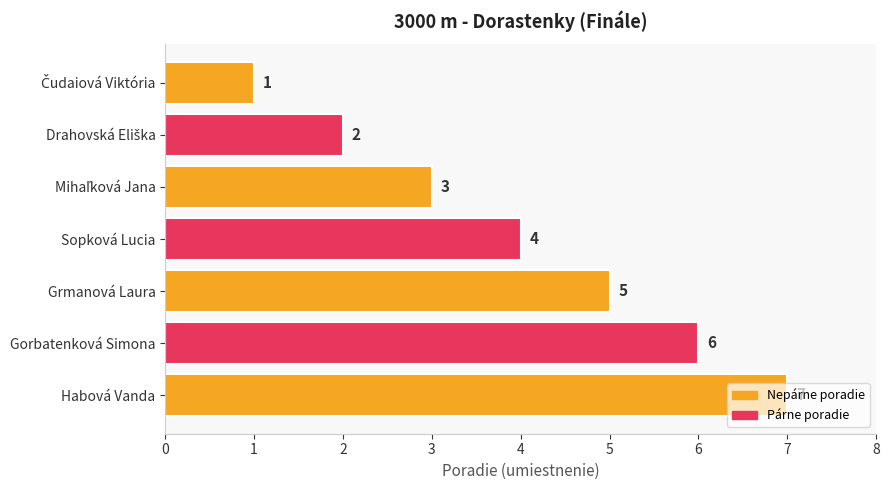

How many distinct data groups are displayed?

1